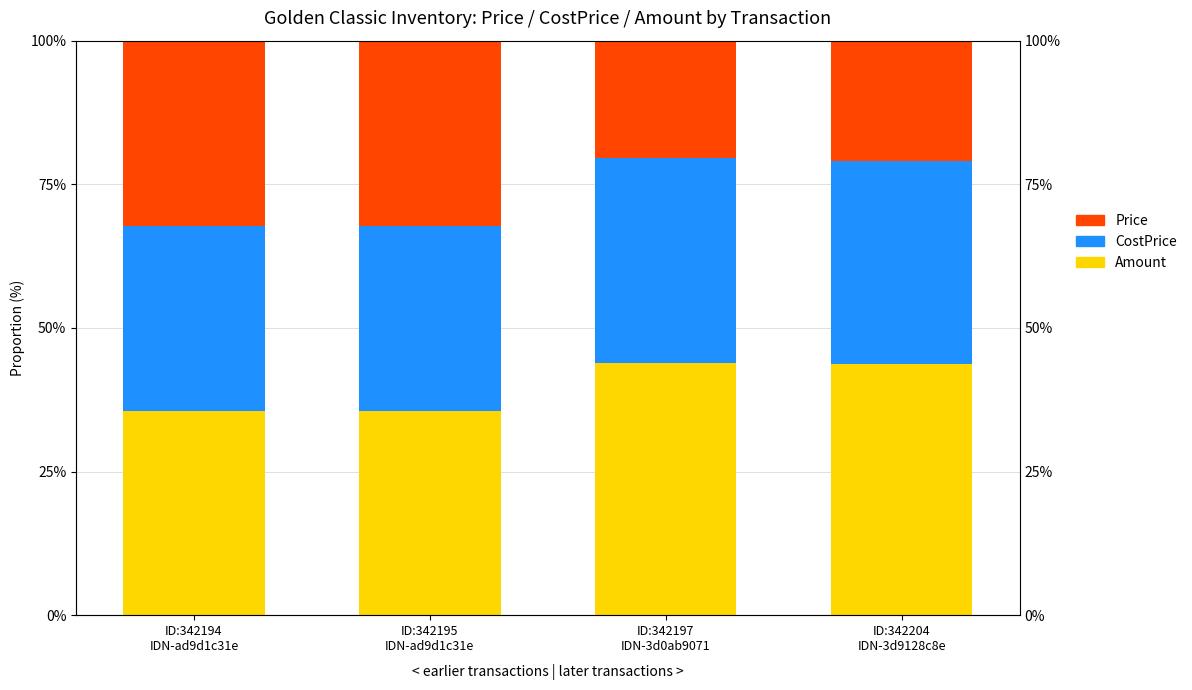

Where is CostPrice nearest to the value 33?

ID:342194
IDN-ad9d1c31e